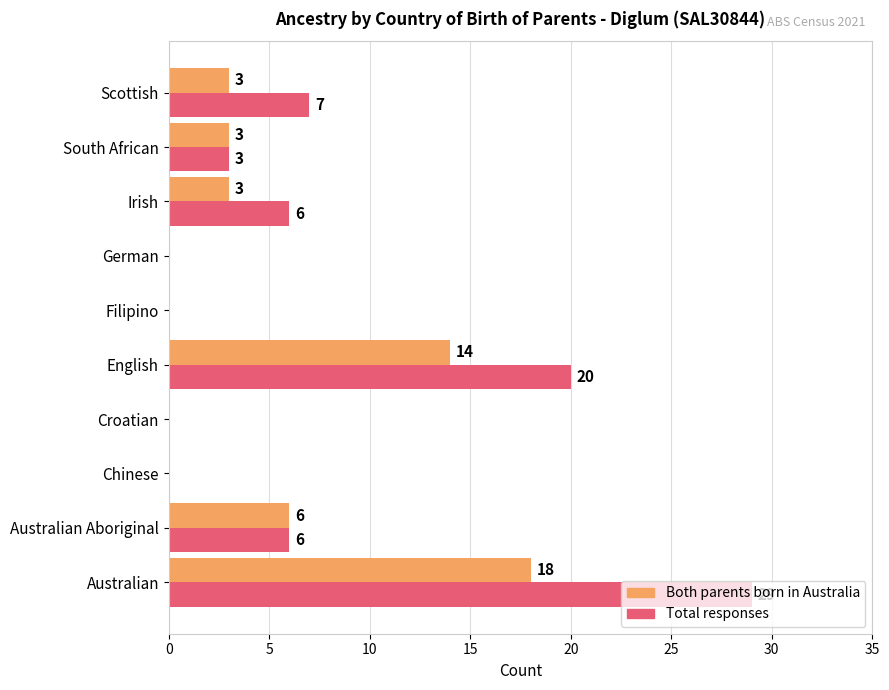

Count the number of data series in this chart.

2